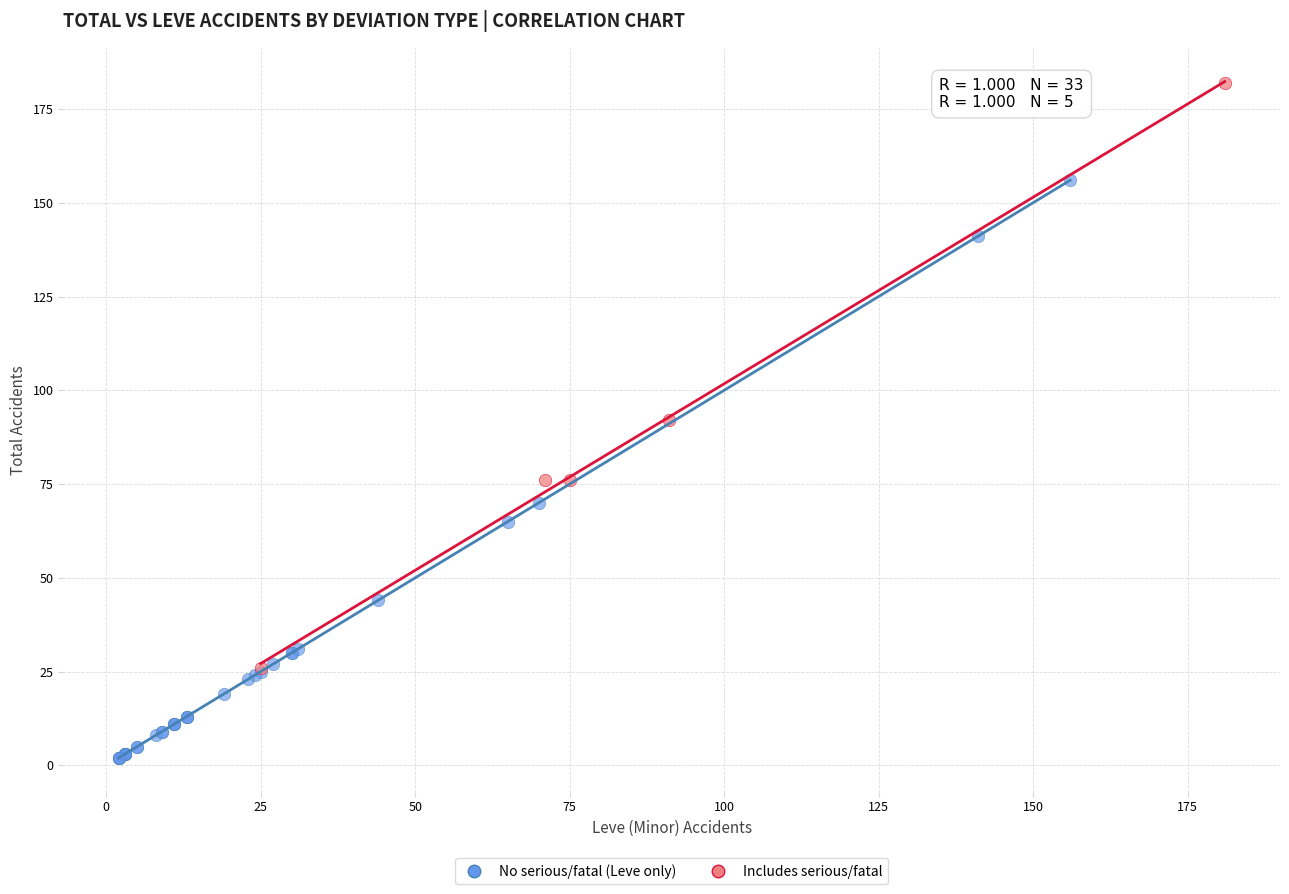

Which series reaches the minimum Y coordinate?

No serious/fatal (Leve only)